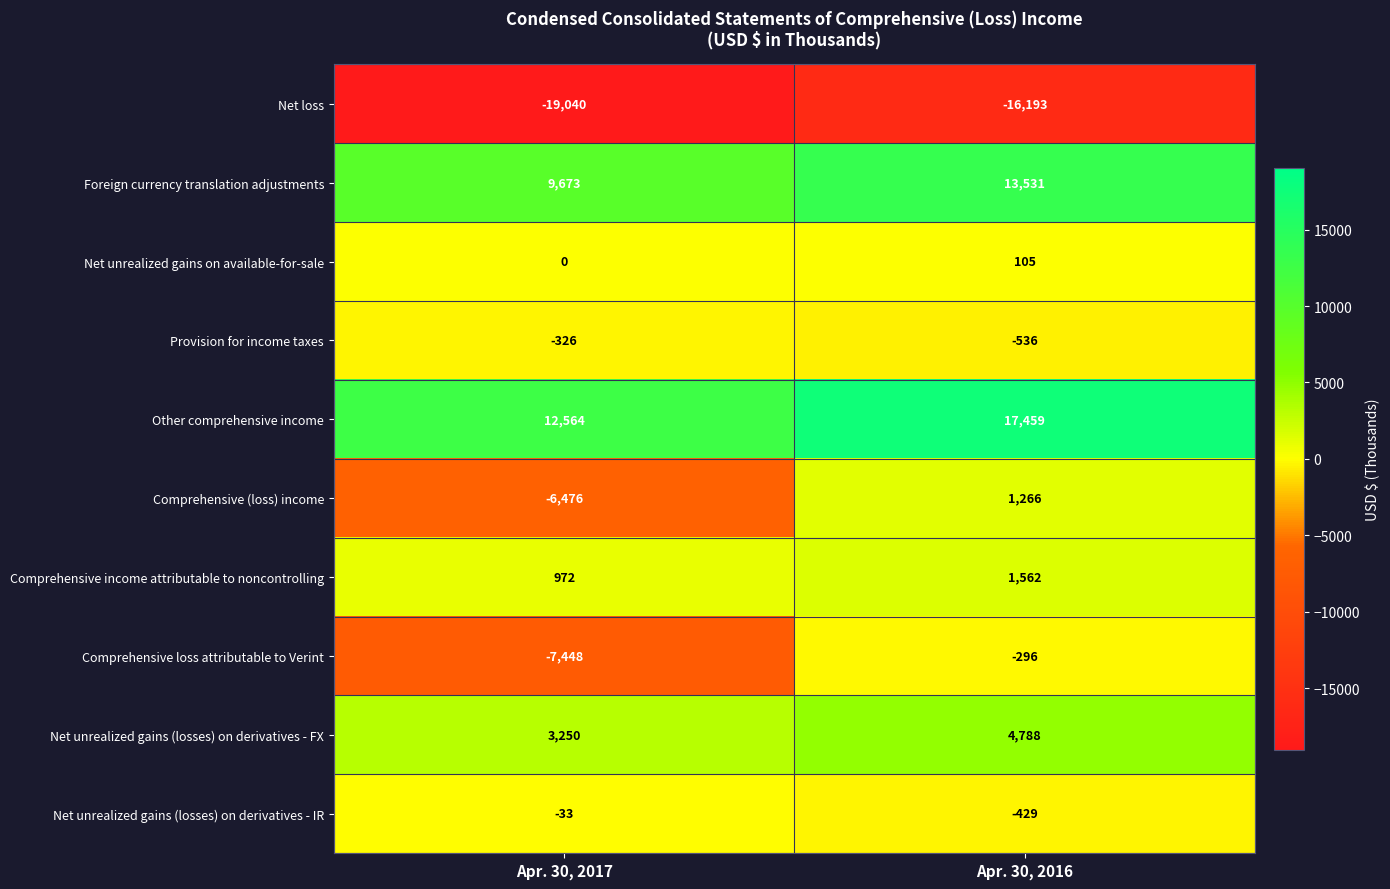

At which category does the chart reach its minimum across all series?

Apr. 30, 2017